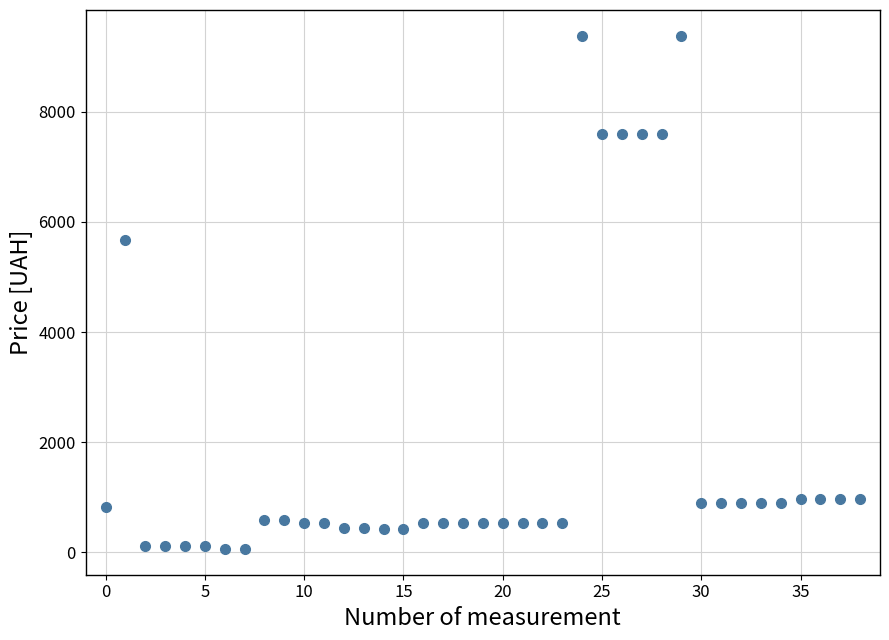

What Y value in the scatter plot is closest to 4720?

5673.8